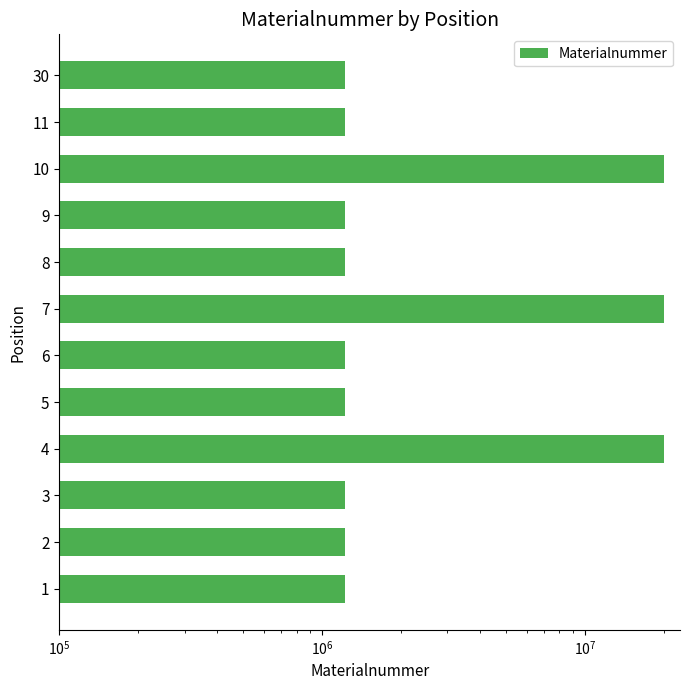

Are the bars grouped side by side (vs. stacked)?

No